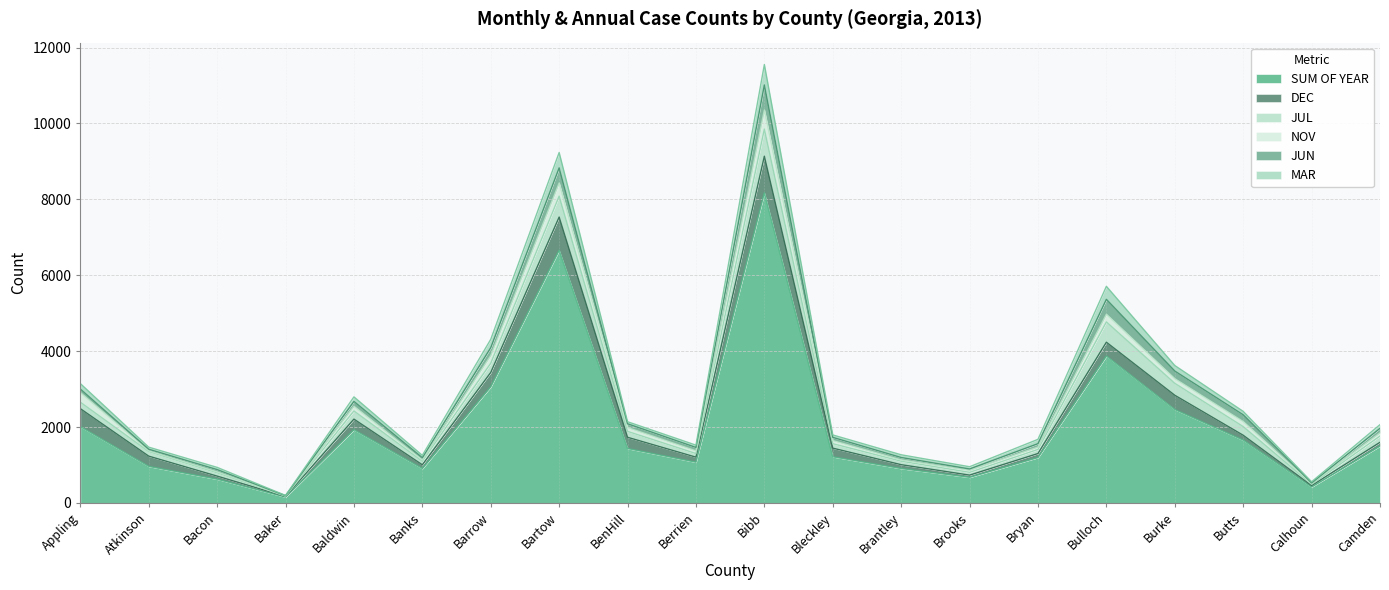

True or false: NOV and SUM OF YEAR intersect in this chart.

False